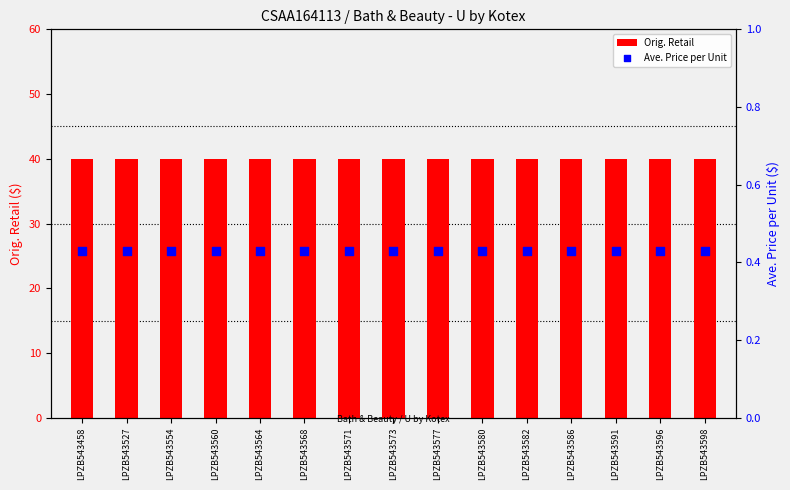

What are all the series names shown in the legend?

Orig. Retail, Ave. Price per Unit